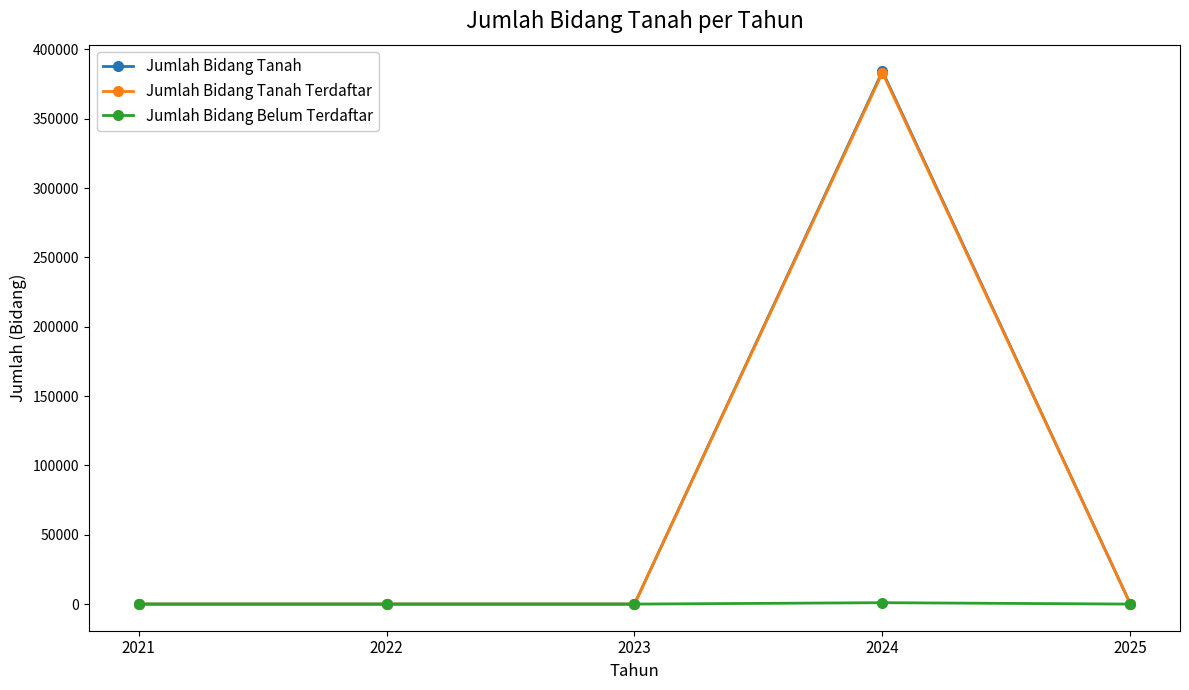

The value of Jumlah Bidang Tanah at 2022 is 0. True or false?

True